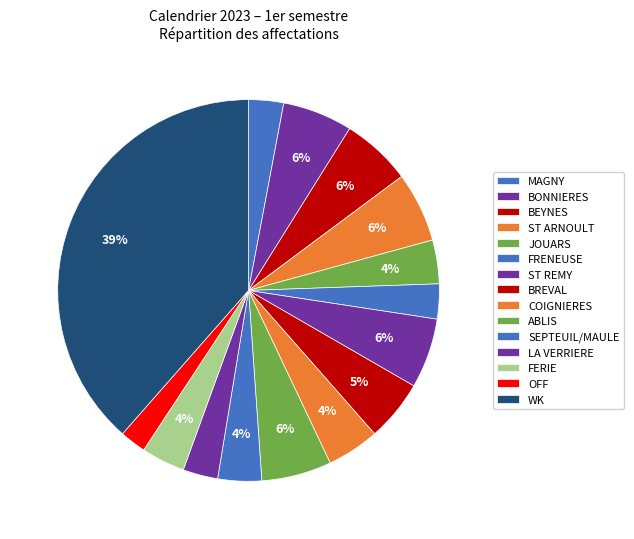

How many segments does this pie chart have?

15